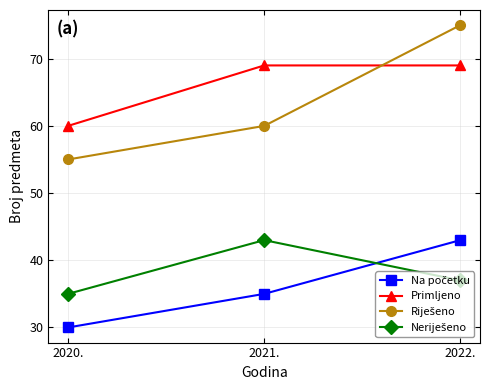

What is the spread (max minus min) of values at 2022.?

38